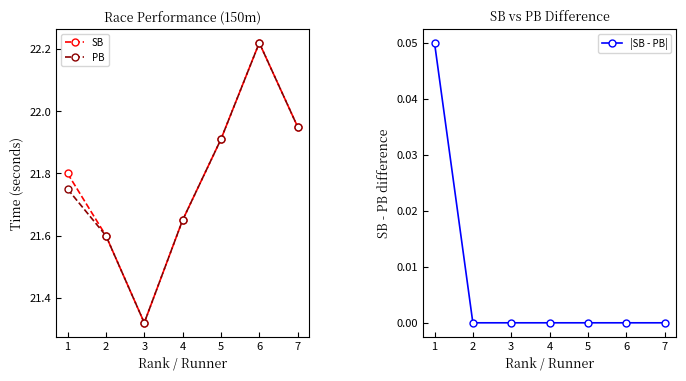

Reading left to right, extract all data points from this chart.

SB: 21.8	21.6	21.3	21.6	21.9	22.2	21.9
PB: 21.8	21.6	21.3	21.6	21.9	22.2	21.9
|SB - PB|: 0.1	0.0	0.0	0.0	0.0	0.0	0.0